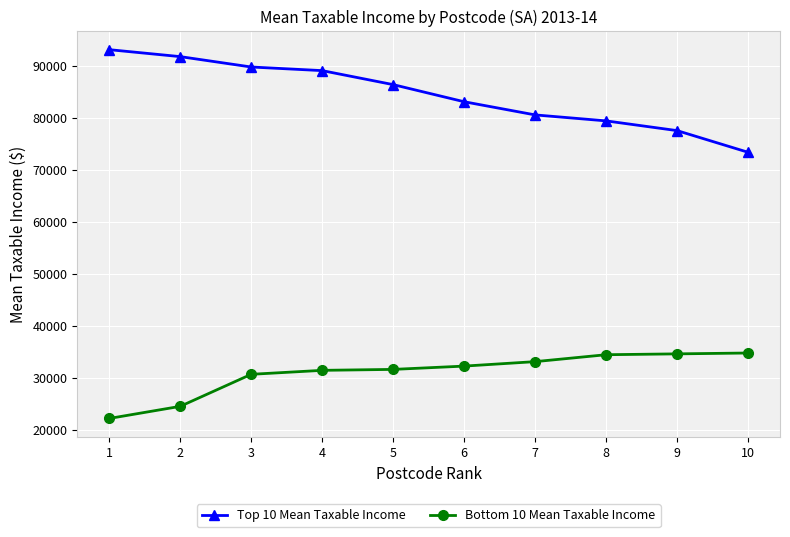

Rank the series by their average value, from lowest to highest.

Bottom 10 Mean Taxable Income, Top 10 Mean Taxable Income